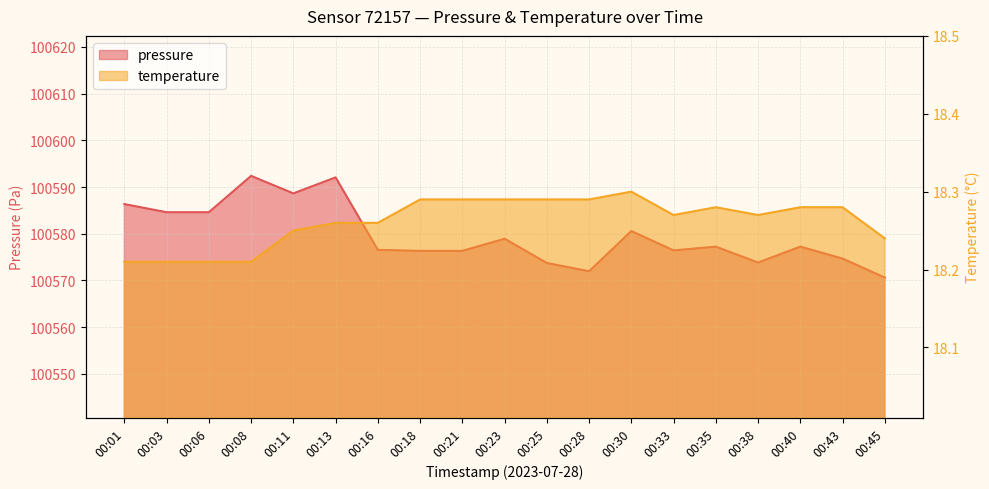

What is the value of the temperature point at the 6th from the left?

18.3